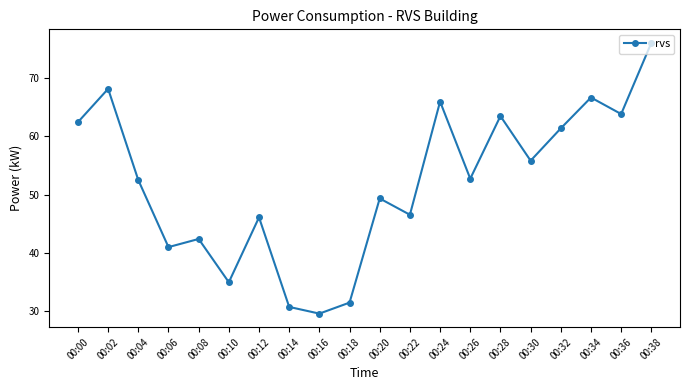

At which label does the data first exceed 52?

00:00